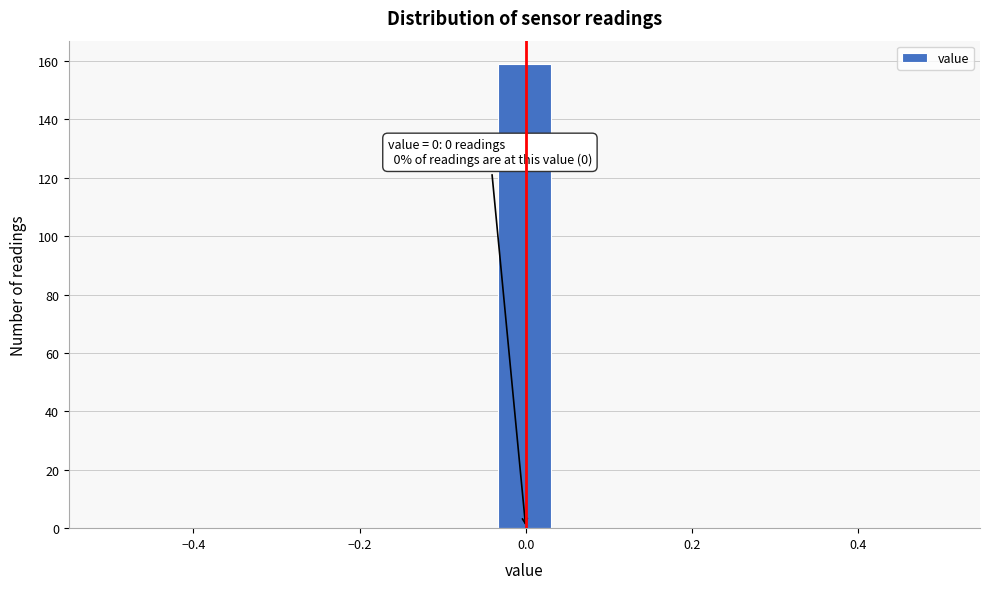

Read against the x-axis, roughly where is the centre of the tallest bar?

0.00